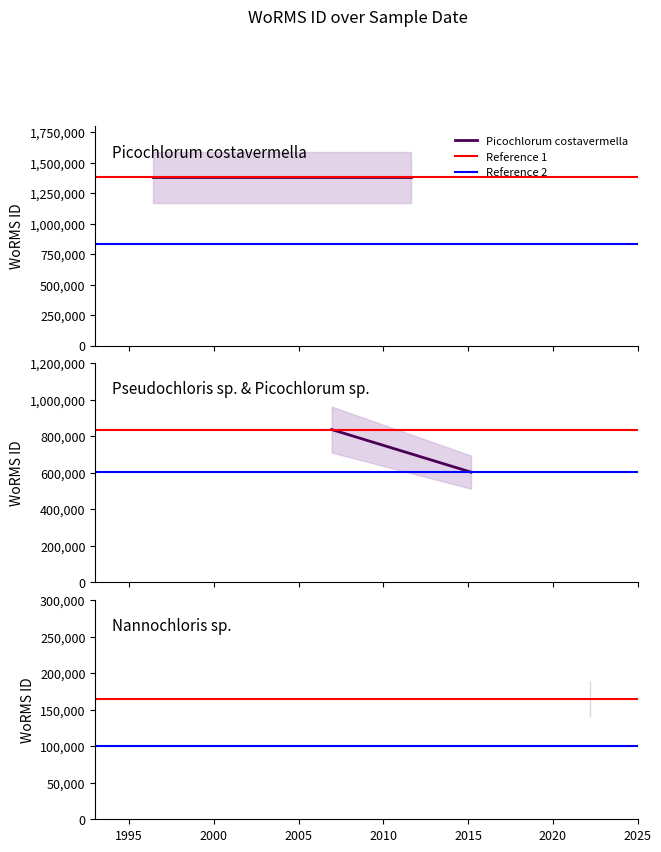

Which category has the lowest value in the Nannochloris sp. series?

1995